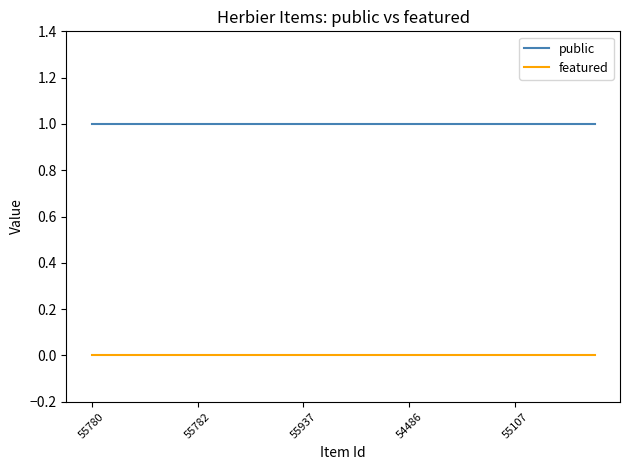

List the series in order of their peak value, highest first.

public, featured